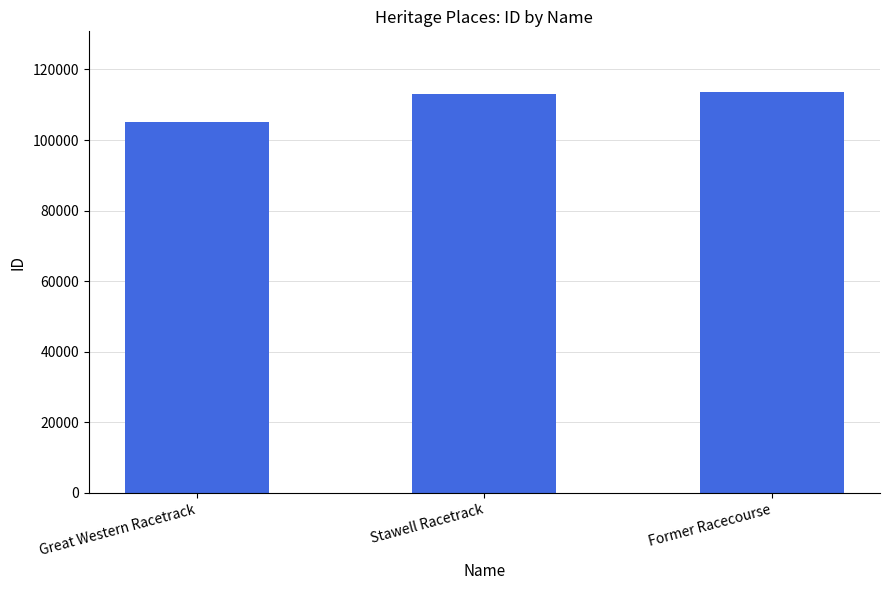

Which label corresponds to the smallest value in the chart?

Great Western Racetrack